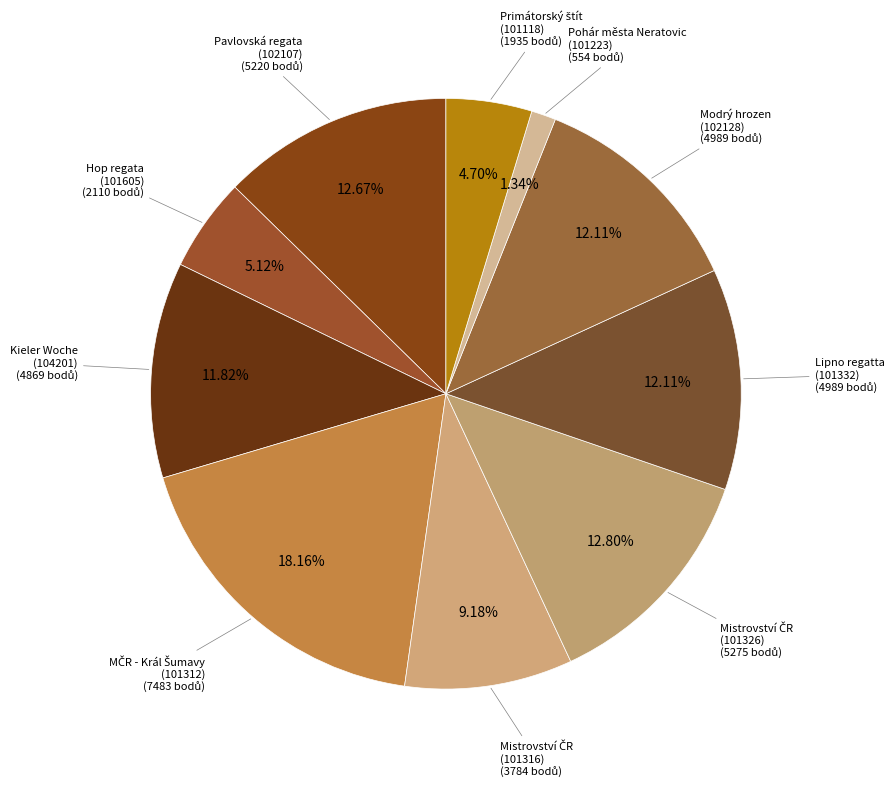

How many slices are in this pie chart?

10